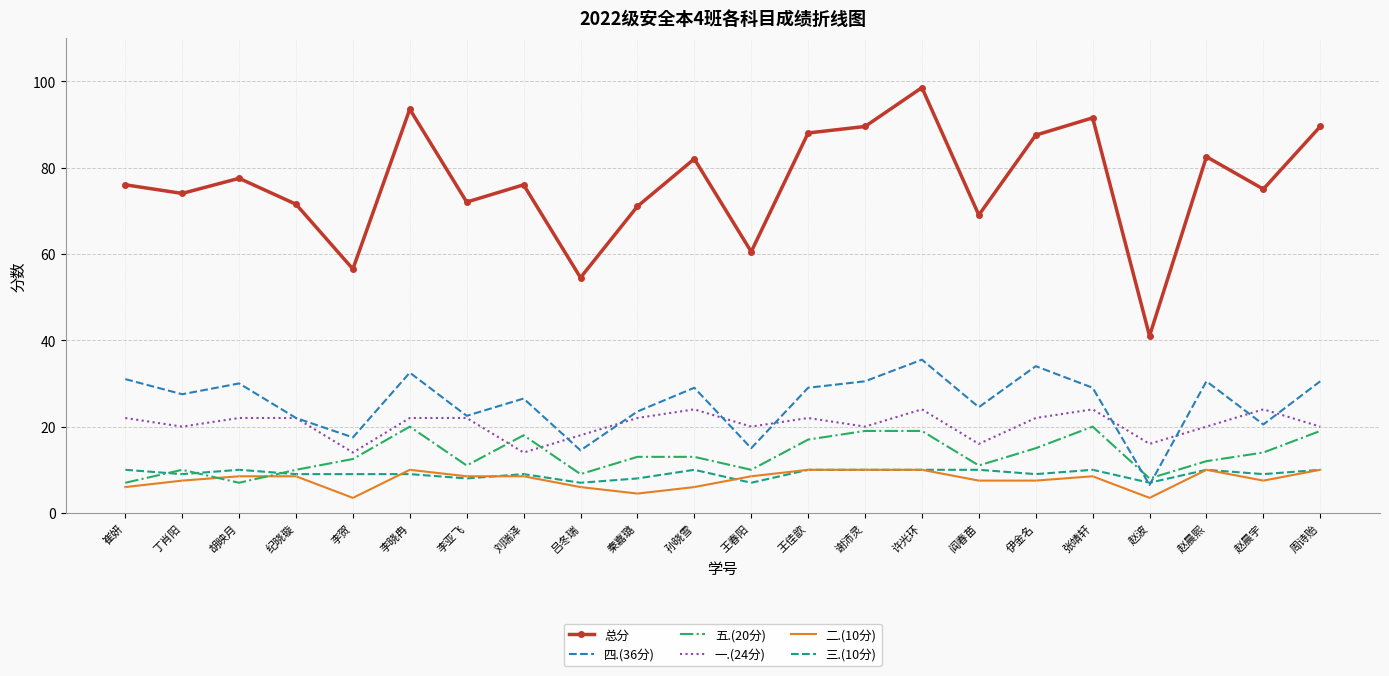

What position from the left is 王佳歆?

13